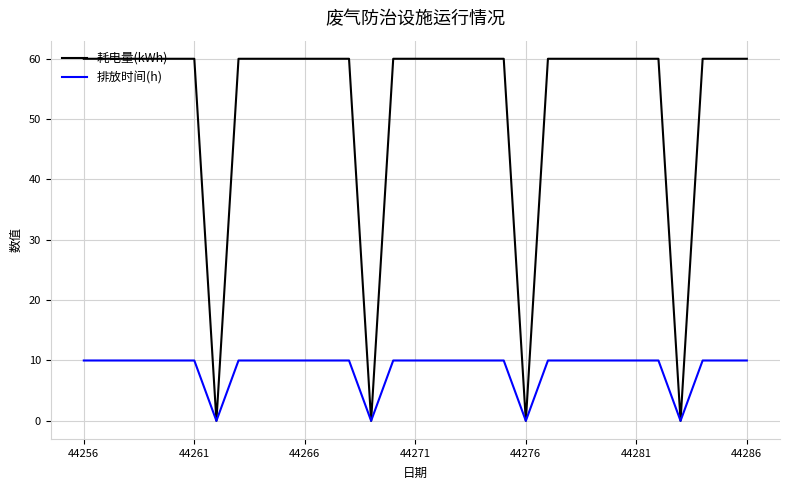

Reading right to left, what are all the values shown in this chart?

耗电量(kWh): 60	60	60	0	60	60	60	60	60	60	0	60	60	60	60	60	60	0	60	60	60	60	60	60	0	60	60	60	60	60	60
排放时间(h): 10	10	10	0	10	10	10	10	10	10	0	10	10	10	10	10	10	0	10	10	10	10	10	10	0	10	10	10	10	10	10